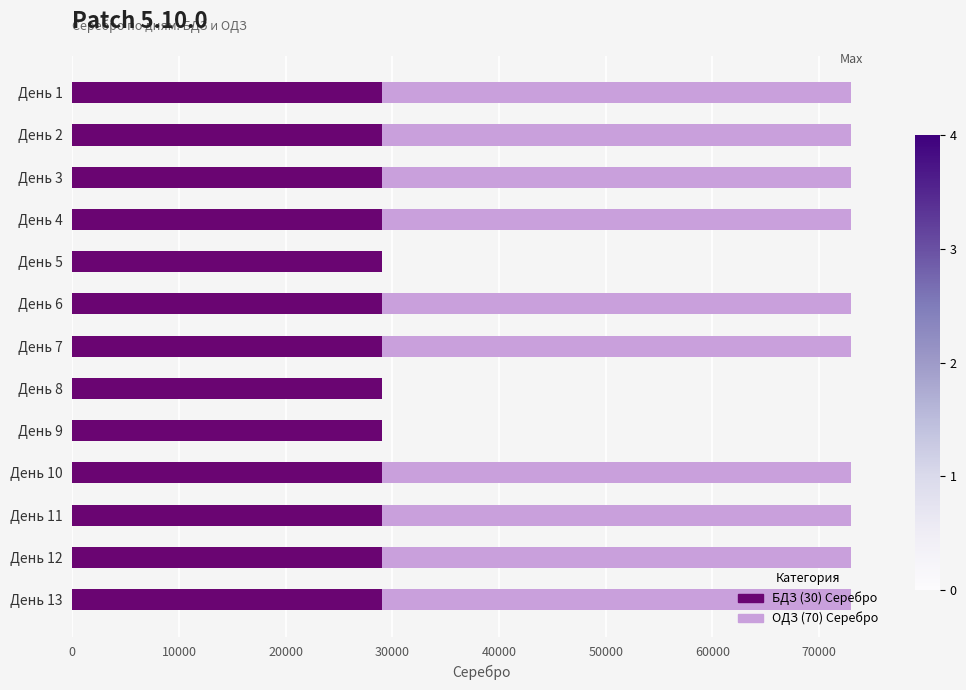

How many categories are shown in the chart?

13